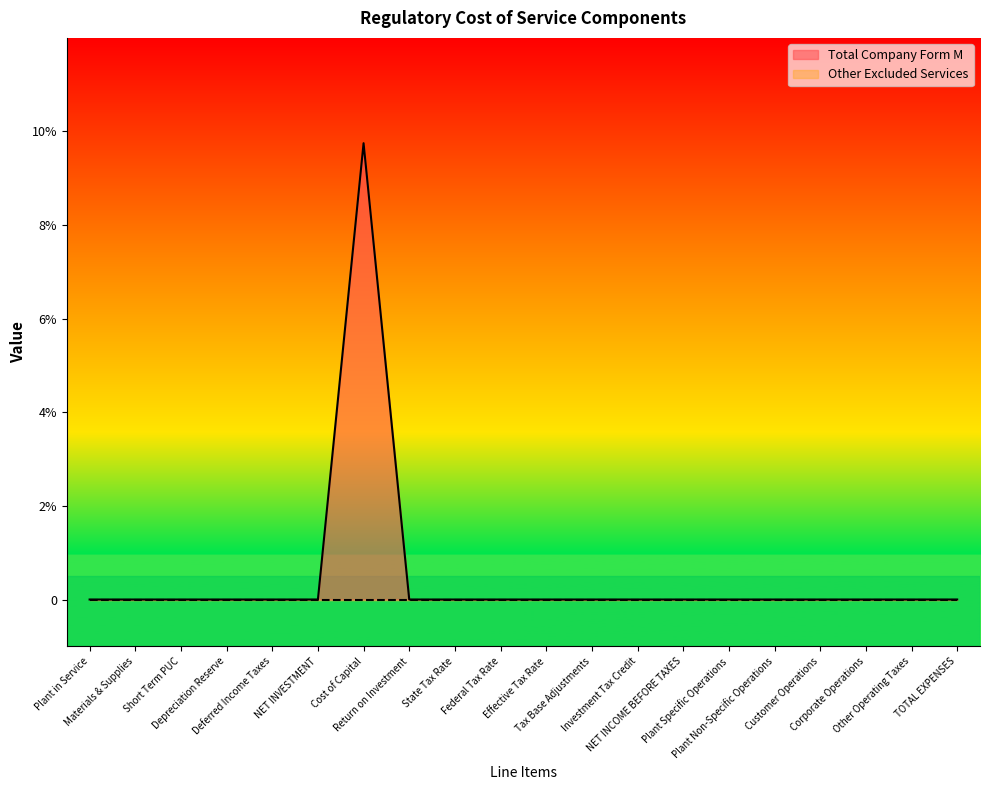

What is the label of the 13th point from the left?

Investment Tax Credit